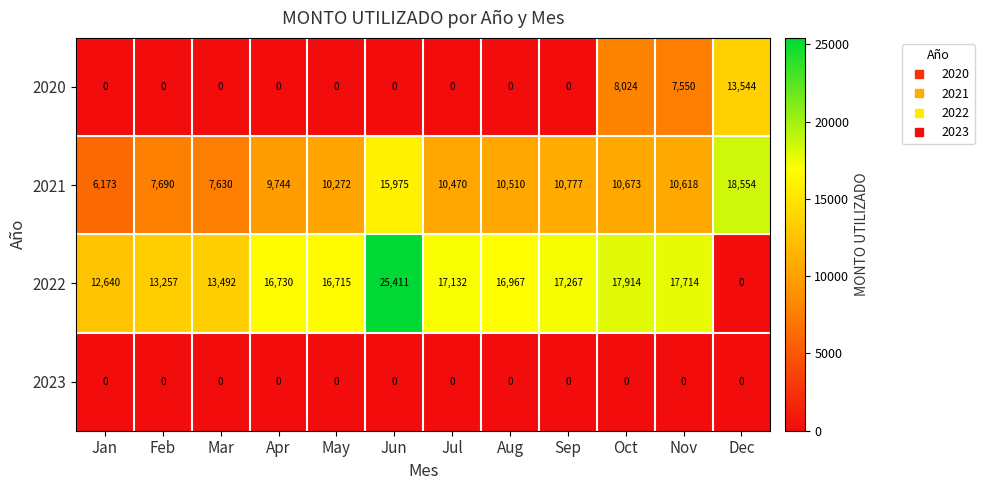

The value of 2021 at Mar is 10742. True or false?

False